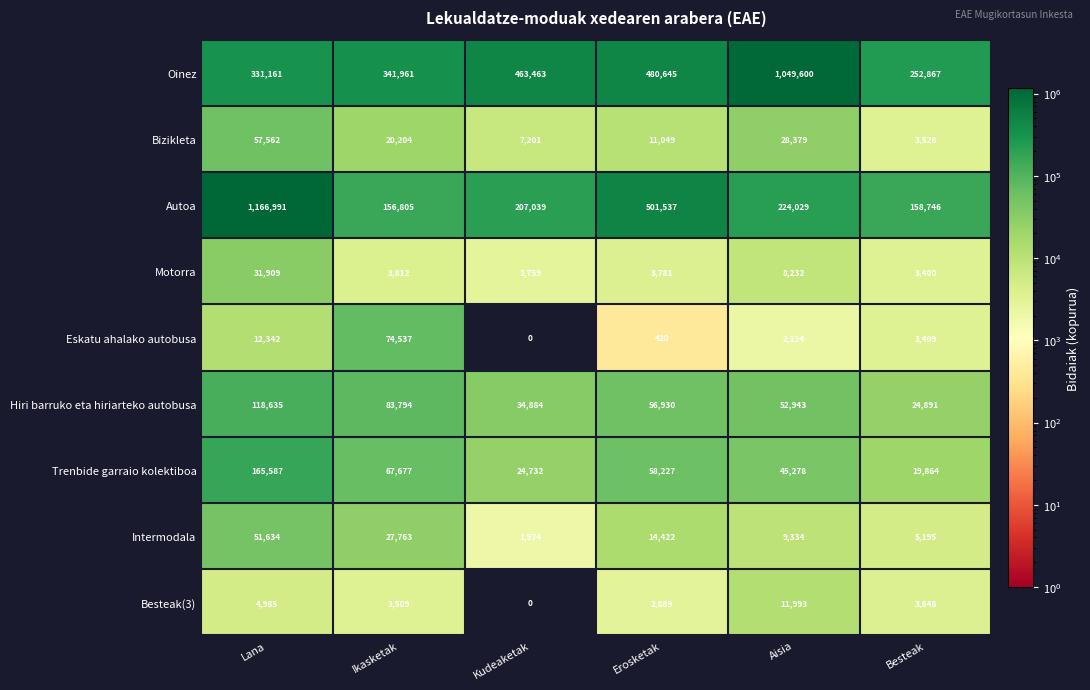

What is the difference between the maximum and minimum values in the Oinez series?

796733